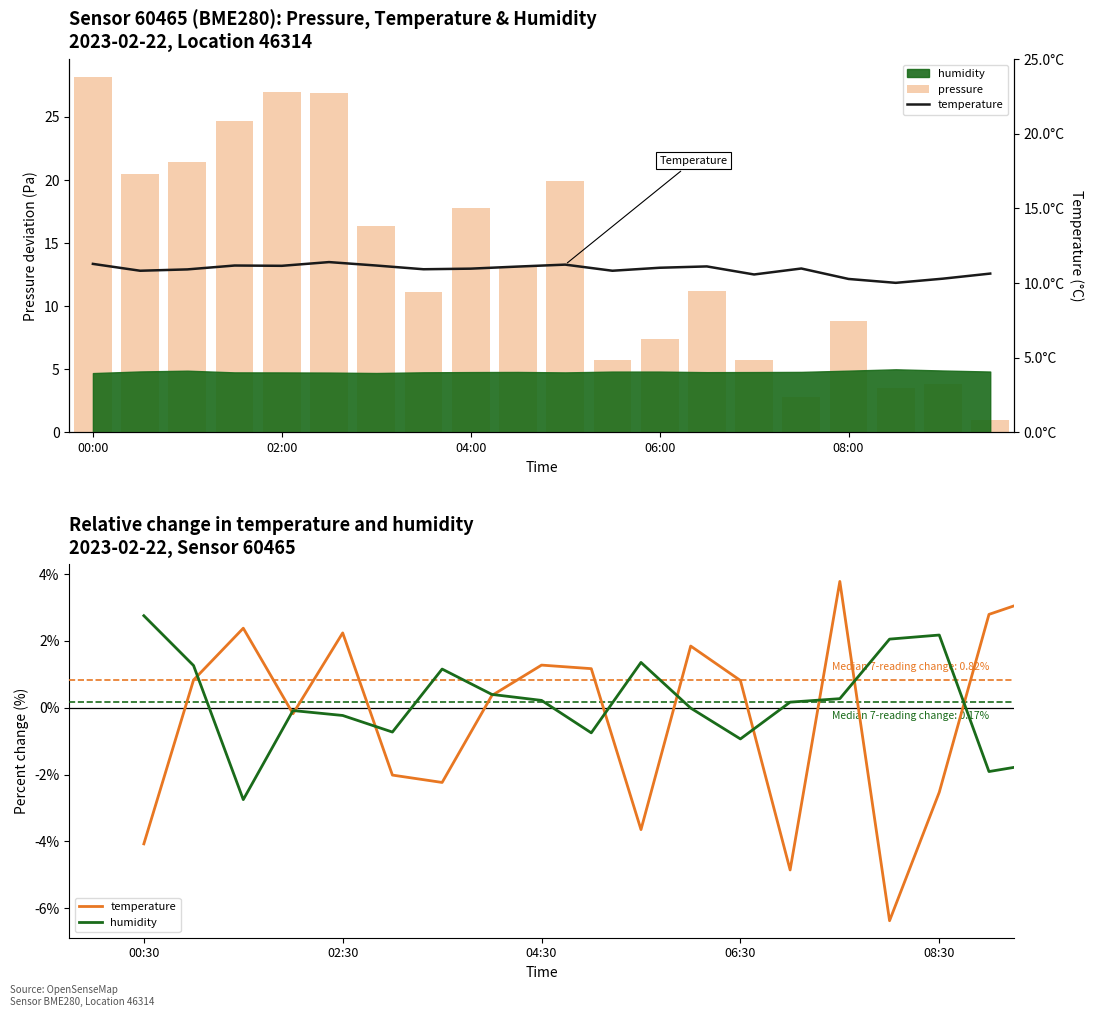

What is the greatest value displayed?

28.2